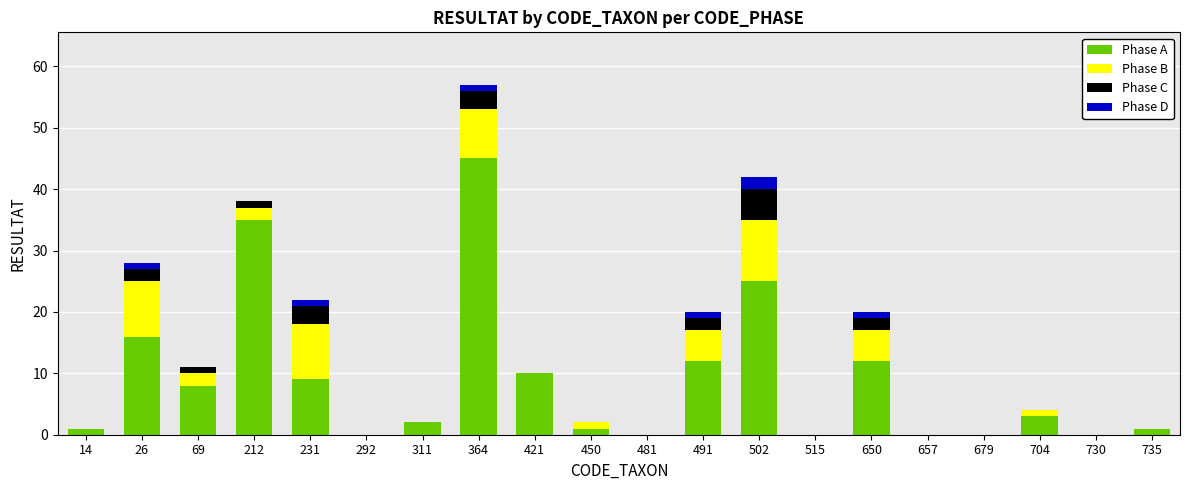

Are the bars horizontal?

No